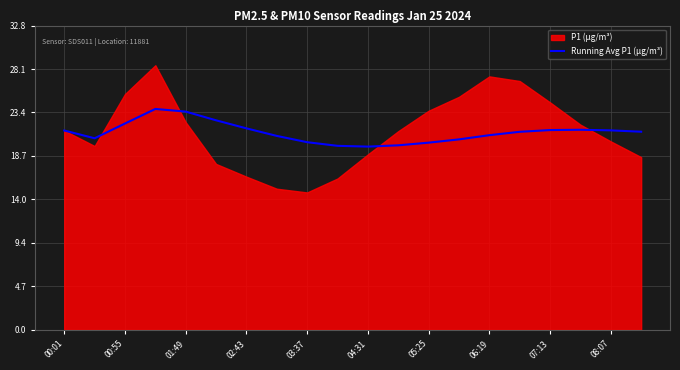

True or false: Running Avg P1 (µg/m³) has a value of 29.0 at 06:19.

False